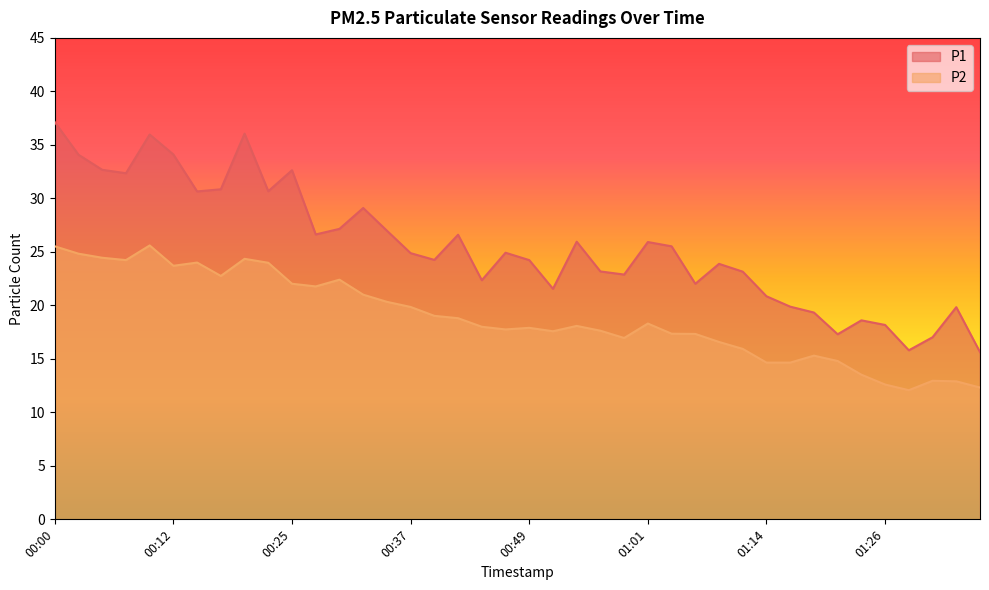

Which category has the lowest value in the P1 series?

01:36